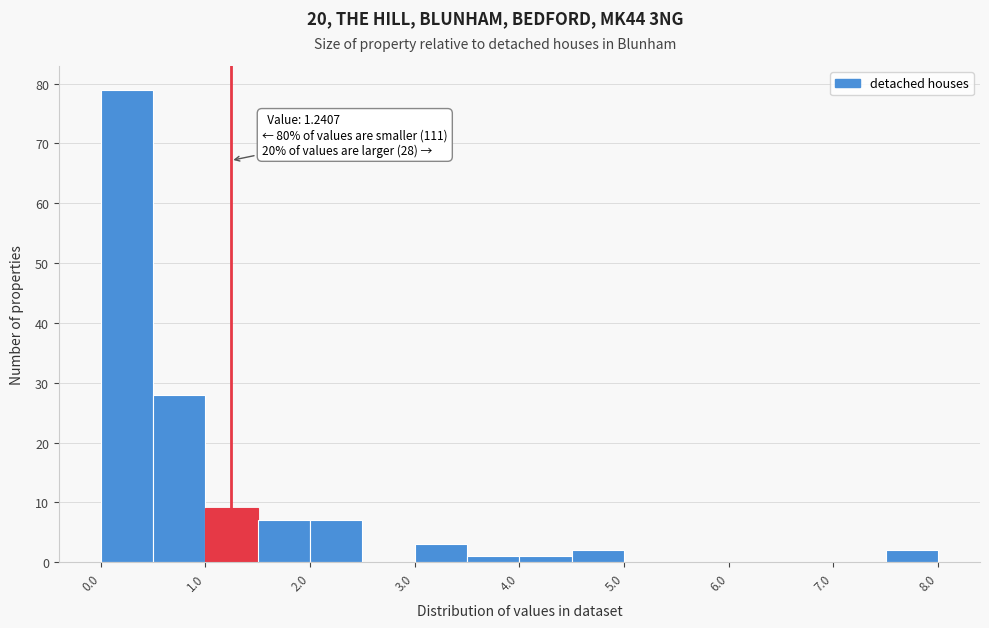

Over which range of the x-axis is the bar tallest?

0.0 to 0.5